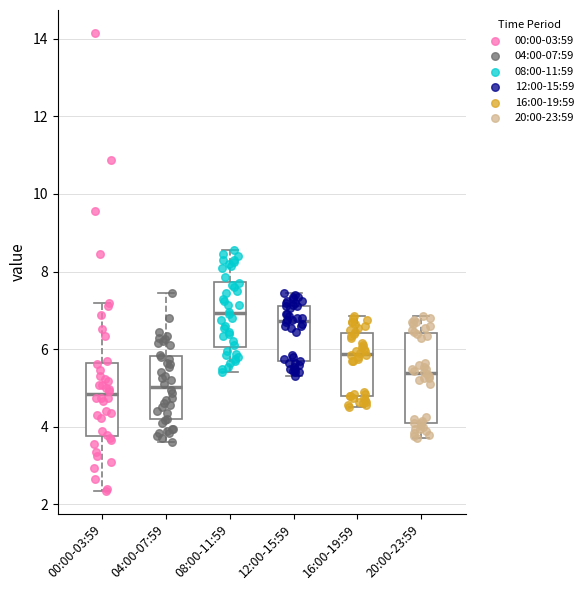

Reading left to right, transcribe this box plot: for each box, give where its median line is, the range the box spans, and where its two whiskers end, as read against the y-axis. The values are not printed on the chart, so give them approximately, as read against the axis.

00:00-03:59: median 4.8, box 3.8 to 5.6, whiskers 2.4 to 7.2
04:00-07:59: median 5.0, box 4.2 to 5.8, whiskers 3.6 to 7.4
08:00-11:59: median 7.0, box 6.0 to 7.8, whiskers 5.4 to 8.6
12:00-15:59: median 6.8, box 5.6 to 7.2, whiskers 5.4 to 7.4
16:00-19:59: median 5.8, box 4.8 to 6.4, whiskers 4.6 to 6.8
20:00-23:59: median 5.4, box 4.2 to 6.4, whiskers 3.8 to 6.8